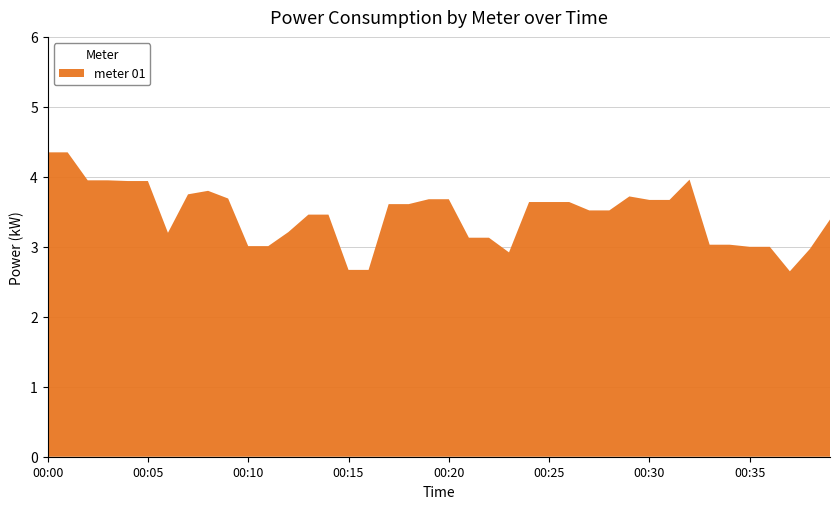

Reading right to left, transcribe all the data shown in this chart.

00:39=3.4	00:38=3.0	00:37=2.6	00:36=3.0	00:35=3.0	00:34=3.0	00:33=3.0	00:32=4.0	00:31=3.7	00:30=3.7	00:29=3.7	00:28=3.5	00:27=3.5	00:26=3.6	00:25=3.6	00:24=3.6	00:23=2.9	00:22=3.1	00:21=3.1	00:20=3.7	00:19=3.7	00:18=3.6	00:17=3.6	00:16=2.7	00:15=2.7	00:14=3.5	00:13=3.5	00:12=3.2	00:11=3.0	00:10=3.0	00:09=3.7	00:08=3.8	00:07=3.8	00:06=3.2	00:05=3.9	00:04=3.9	00:03=4.0	00:02=4.0	00:01=4.3	00:00=4.3